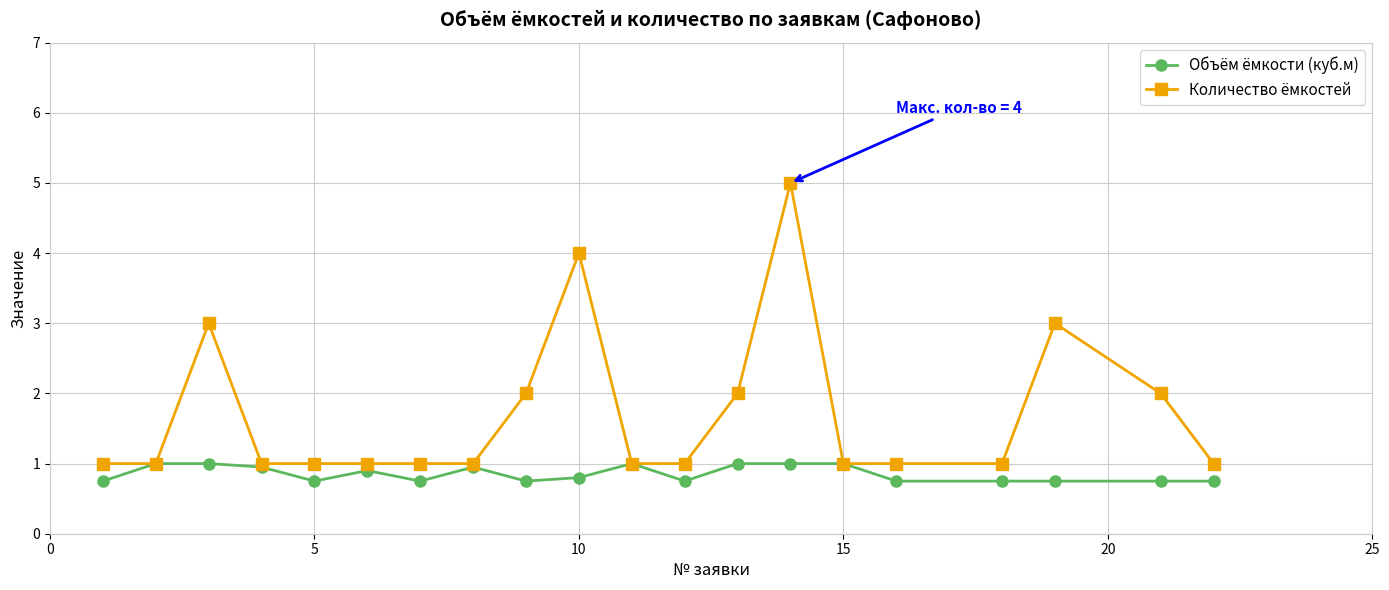

Which series has the largest total across all categories?

Количество ёмкостей